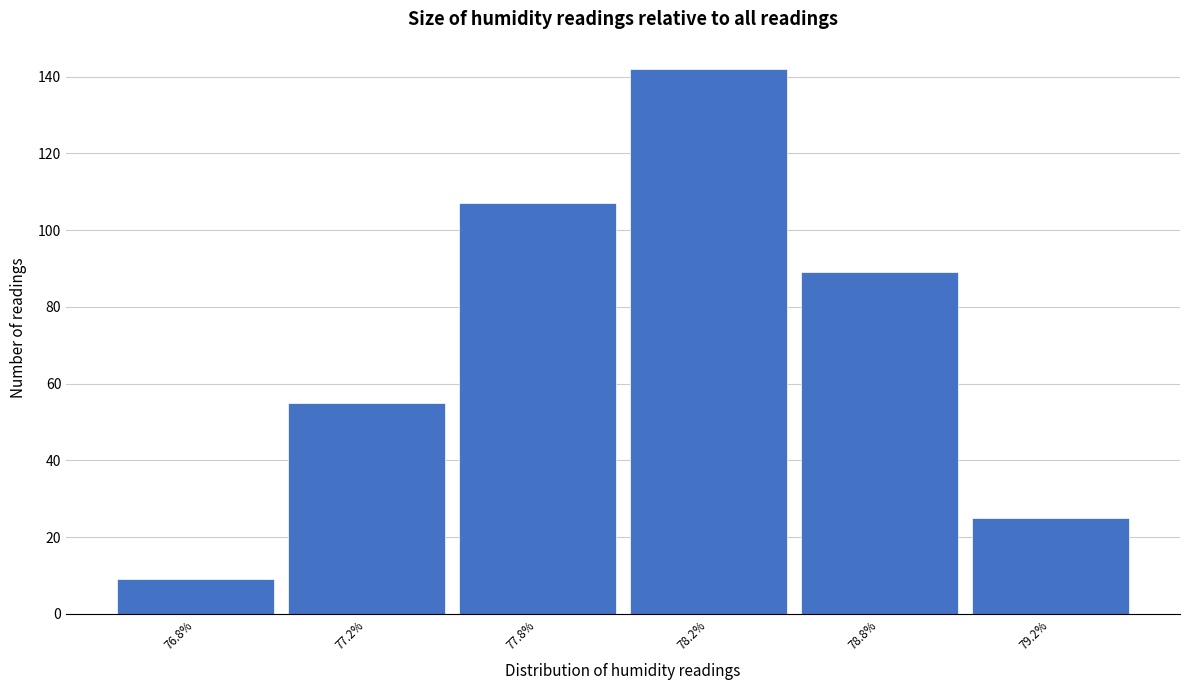

Reading right to left, list all the values displayed in this chart.

25	89	142	107	55	9